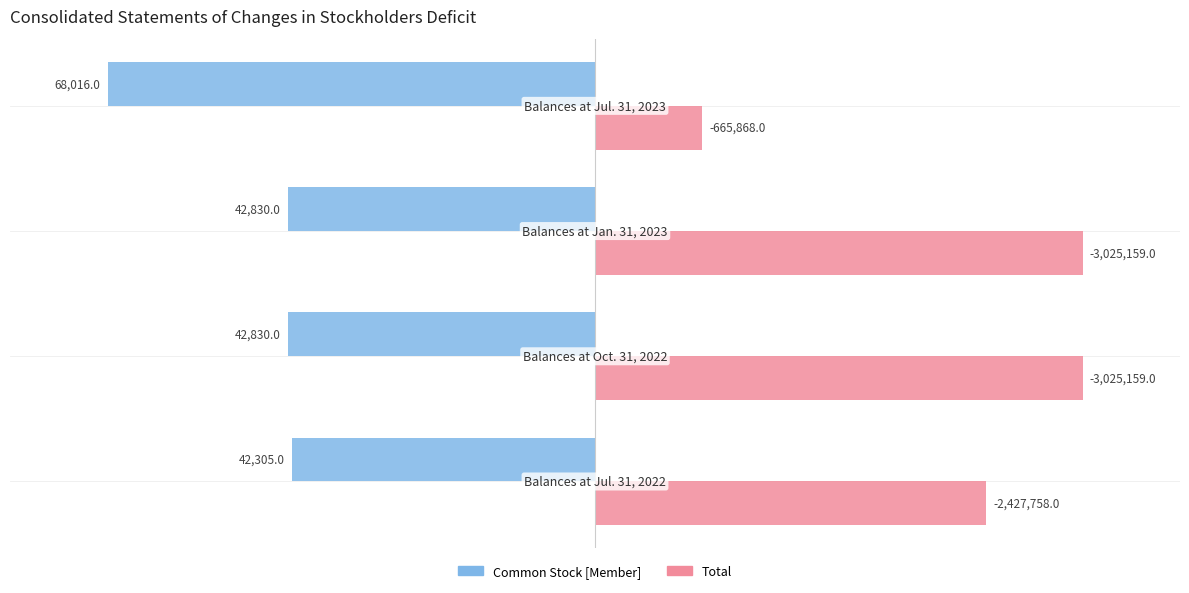

Which series has the largest range (max minus min)?

Total